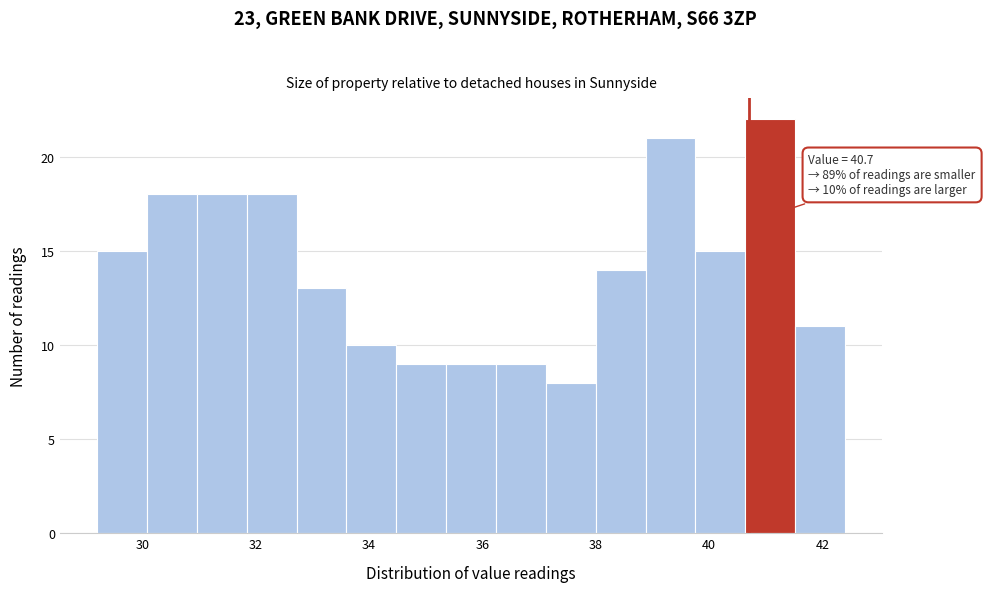

Which range on the x-axis has the tallest bar?

40.64 to 41.52